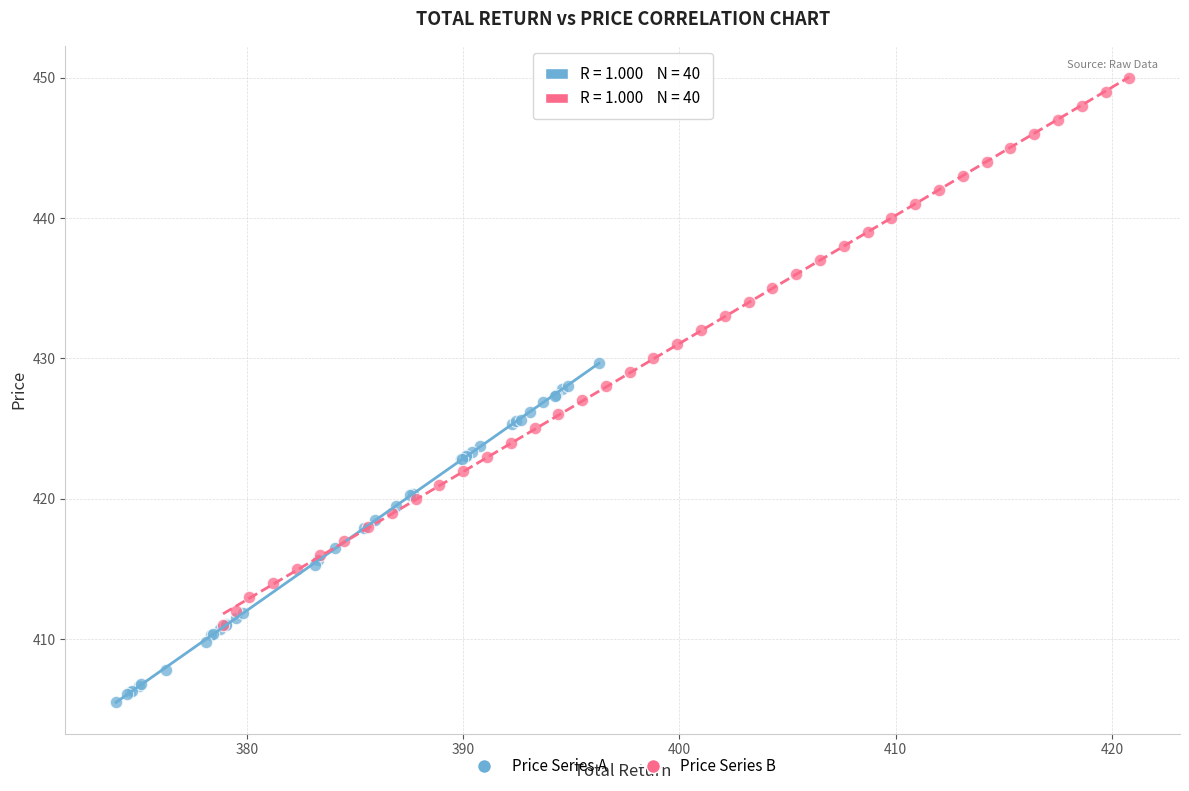

Which series reaches the maximum Y coordinate?

Price Series B